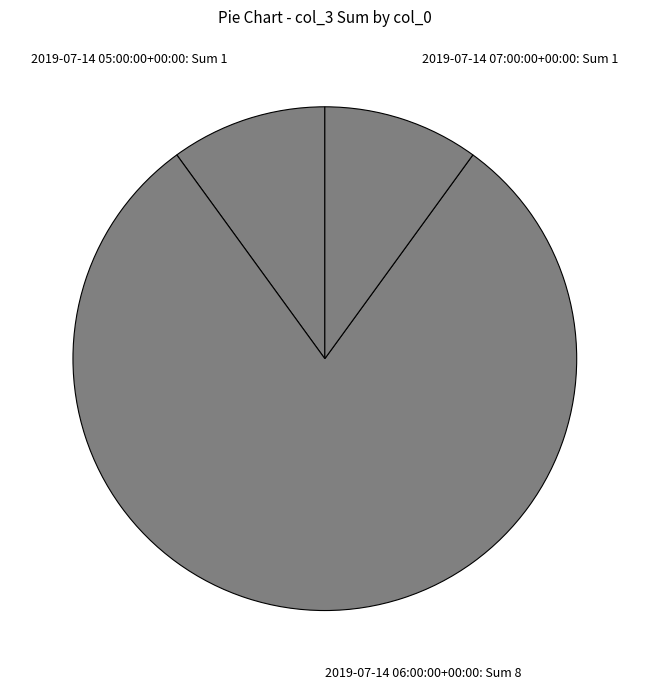

Is the sum of 2019-07-14 06:00:00+00:00: Sum 8 and 2019-07-14 07:00:00+00:00: Sum 1 greater than half?

Yes